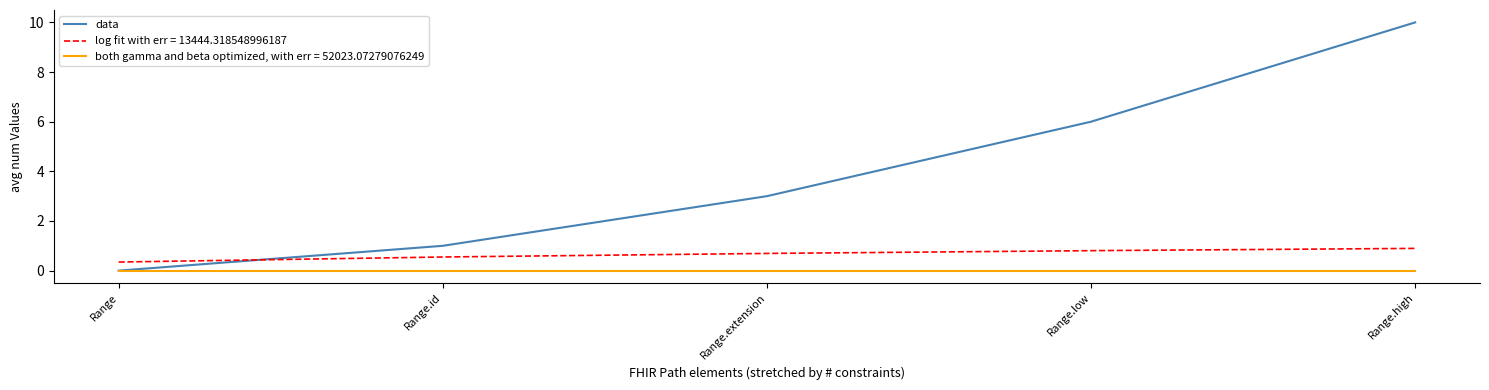

What is the approximate value of log fit with err = 13444.318548996187 at Range.high?

0.9